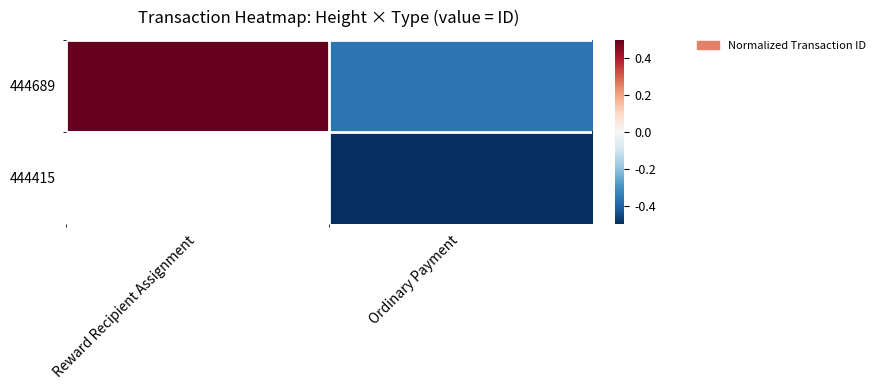

The value of 444689 at Reward Recipient Assignment is 0.5. True or false?

True